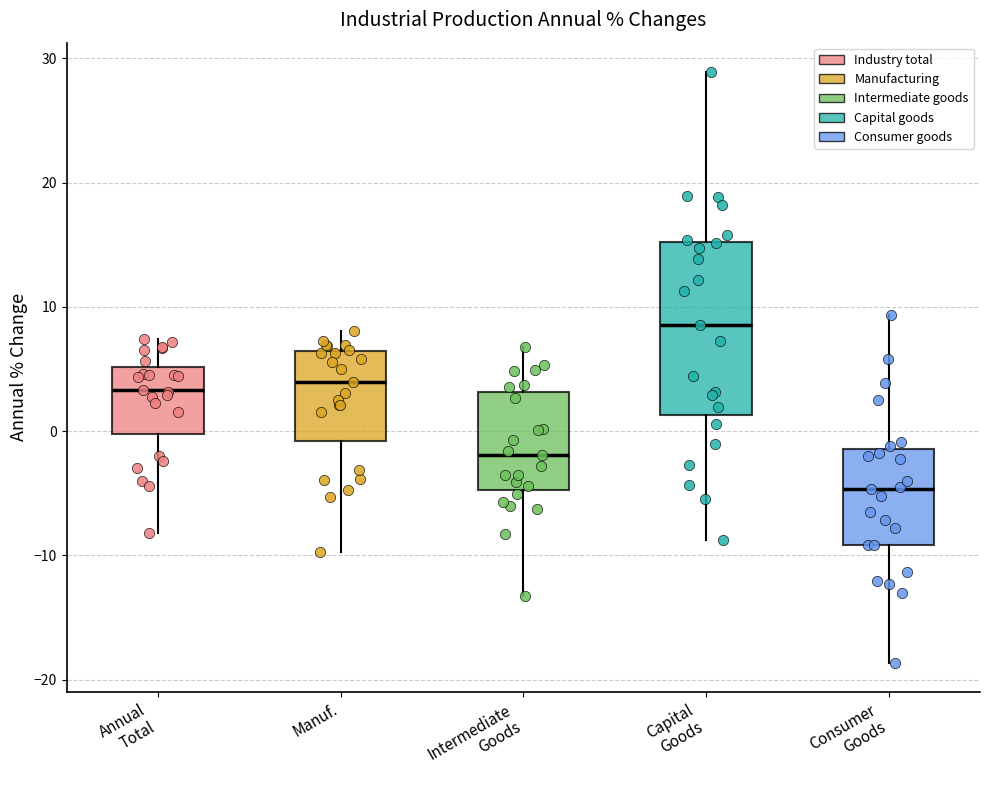

Comparing the boxes themselves (not the whiskers), which one is the tallest?

Capital Goods